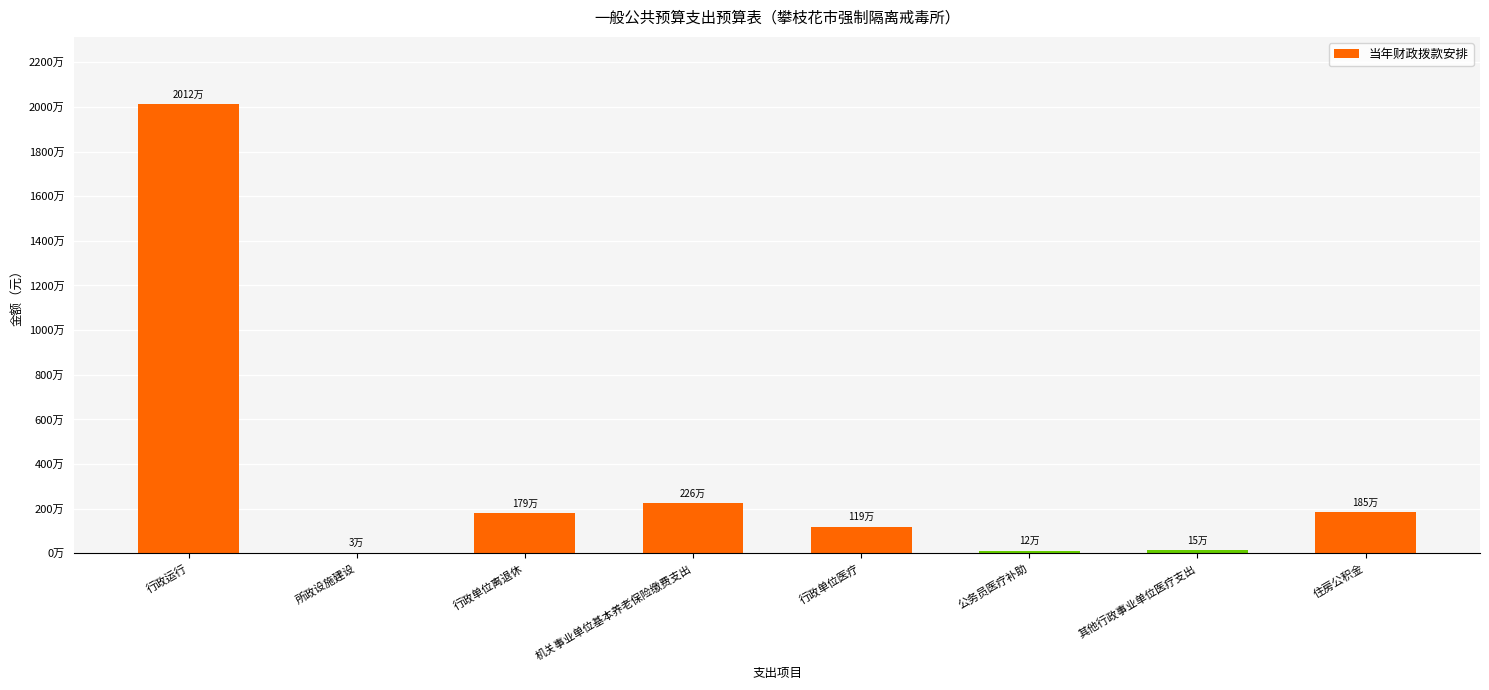

Are the bars horizontal?

No